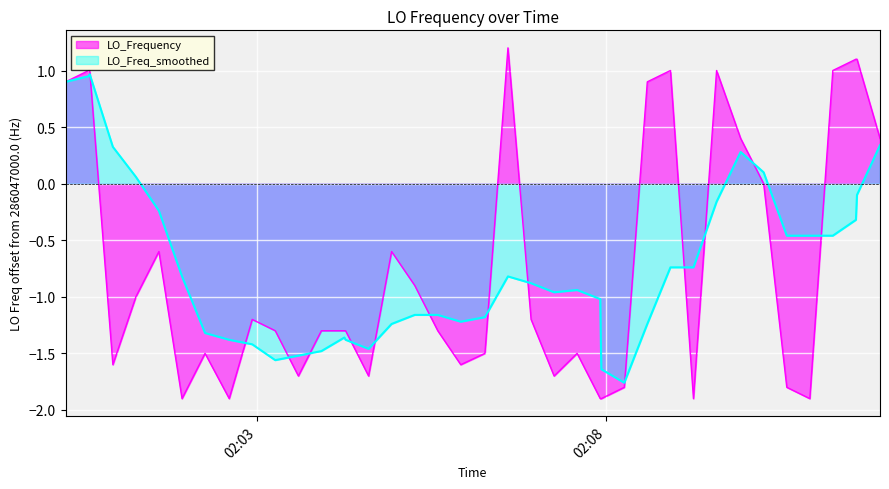

What is the maximum value for LO_Frequency?

1.2